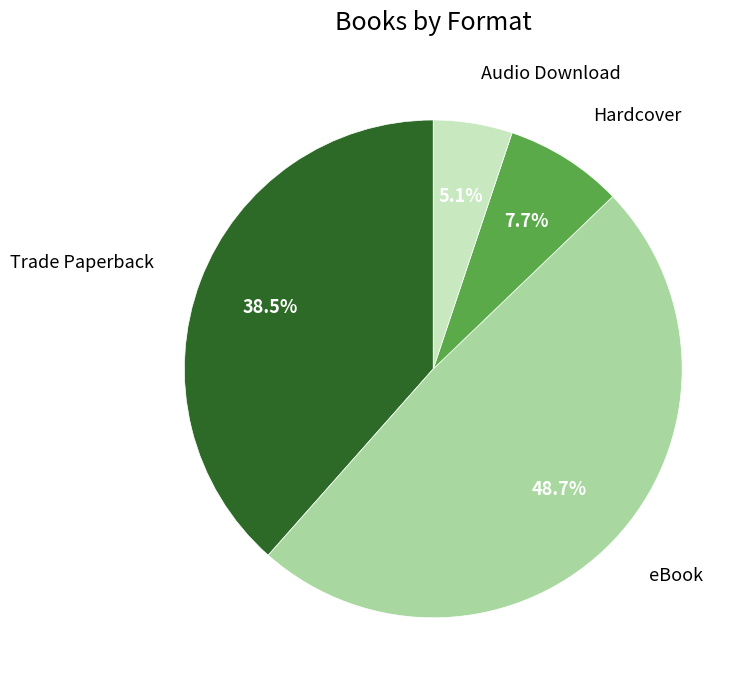

To the nearest percent, what is the average slice percentage?

25%